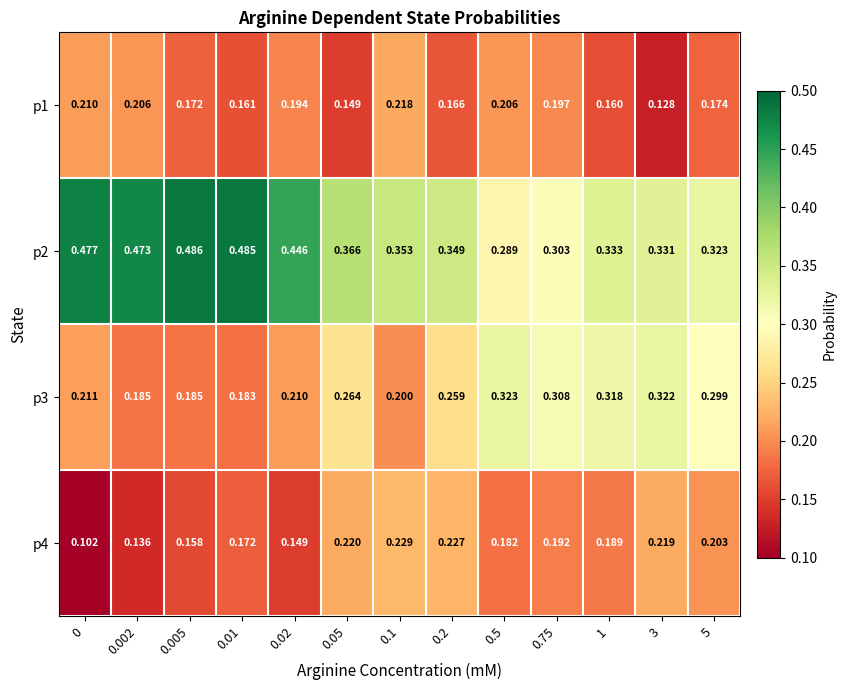

At 0.01, list the series in order from largest to smallest.

p2, p3, p4, p1